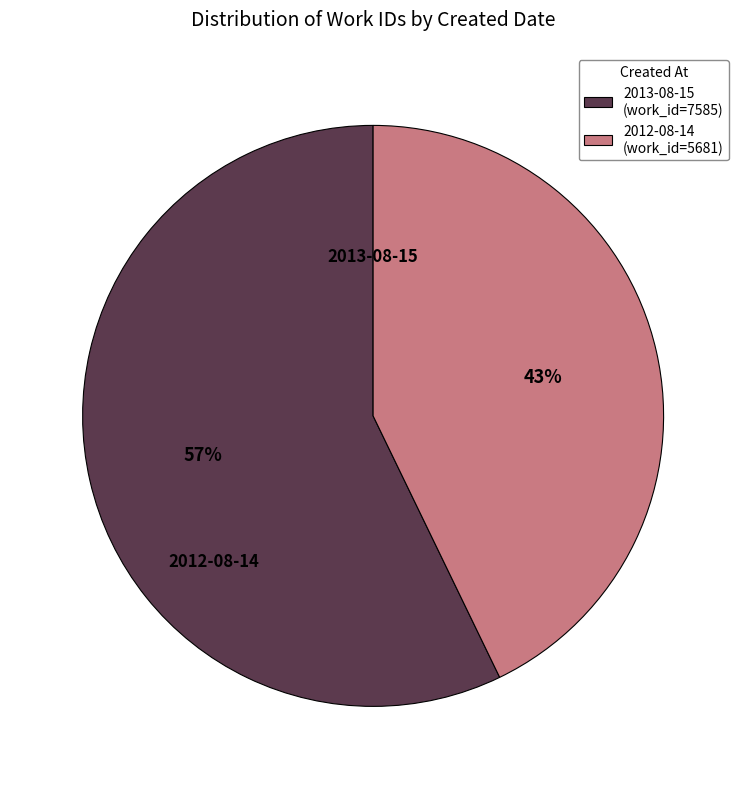

What percentage is the 2013-08-15 (work_id=7585) slice, to the nearest percent?

57%